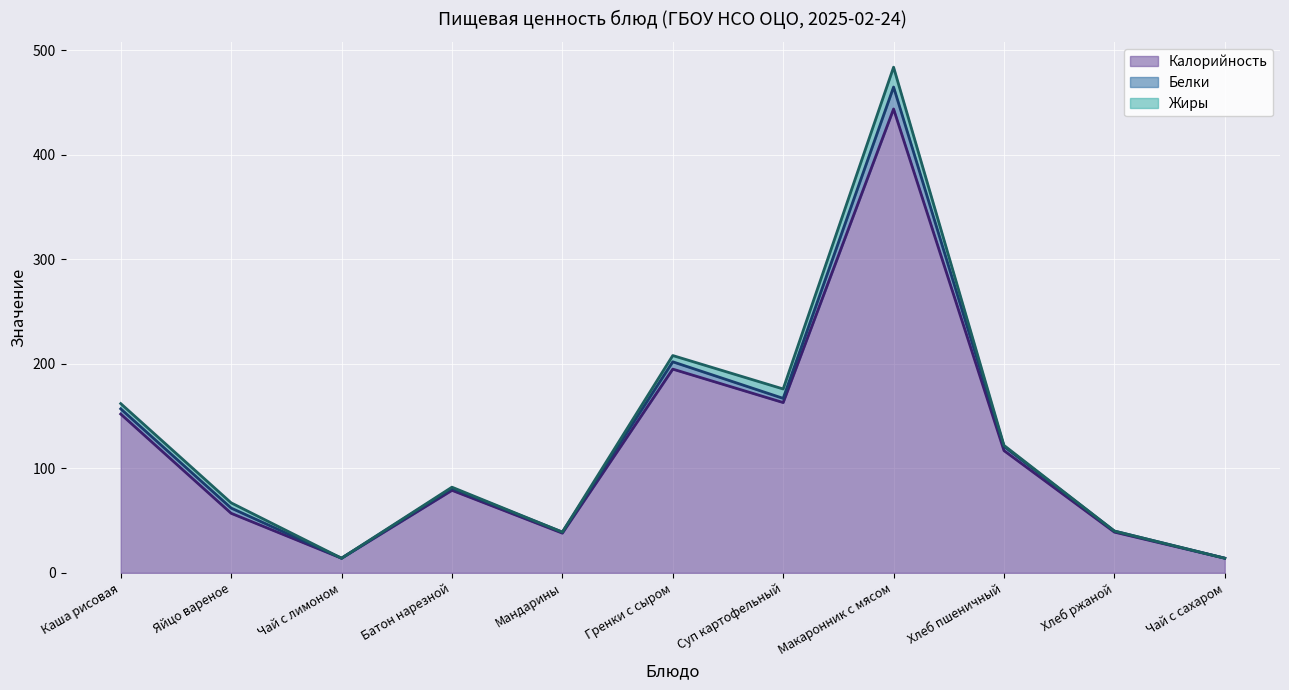

How many positive values does the Белки series have?

9